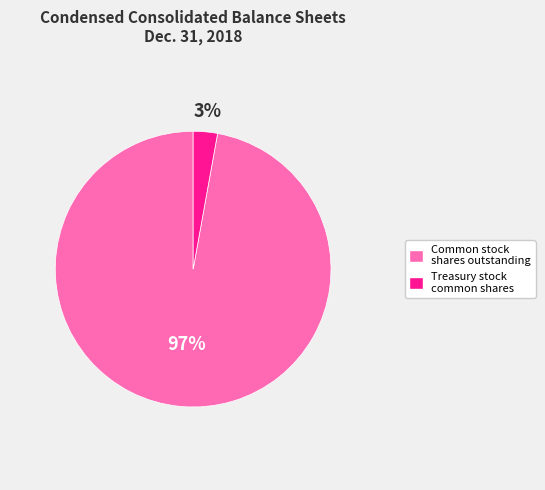

How many slices are in this pie chart?

2